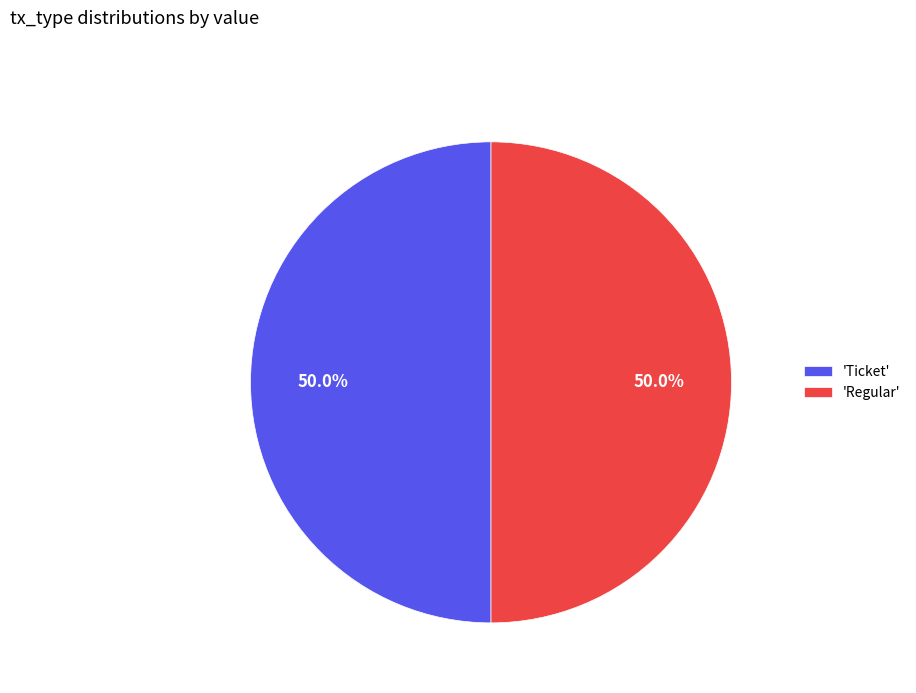

Approximately how many times larger is the value at 'Regular' compared to 'Ticket'?

1.0